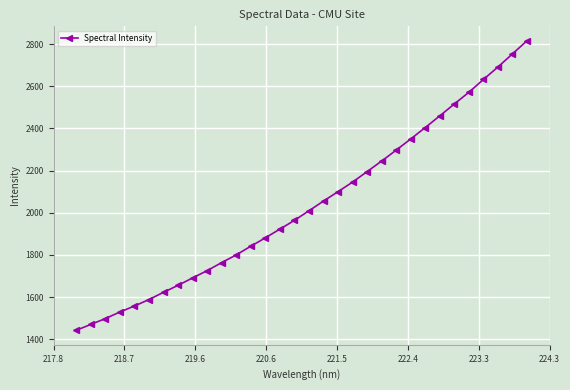

What is the sum of all values?

65195.3